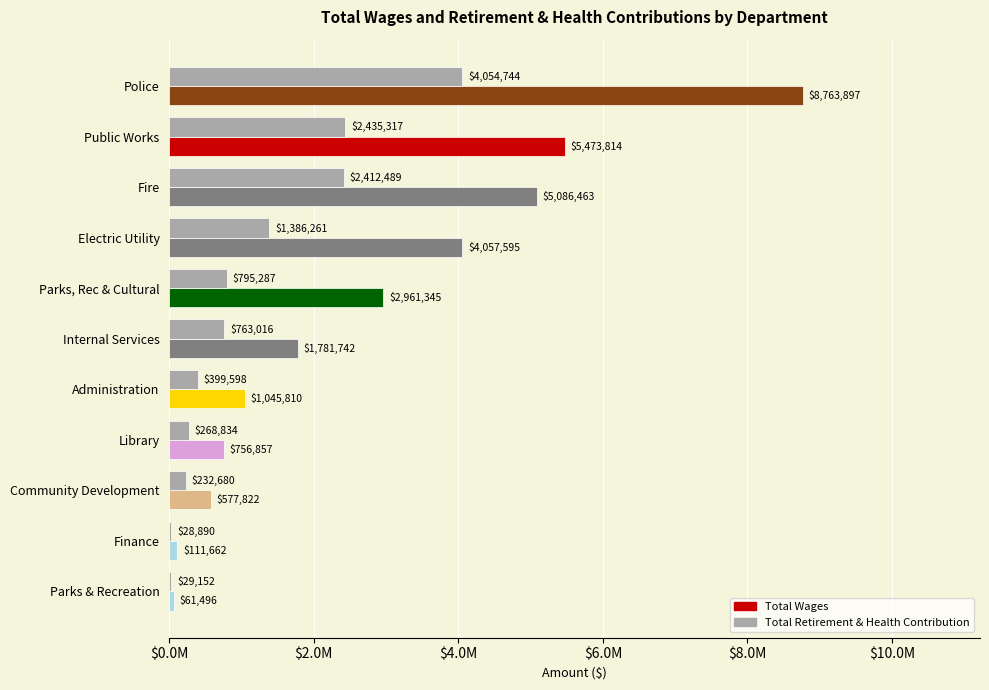

What is the smallest value displayed?

28890